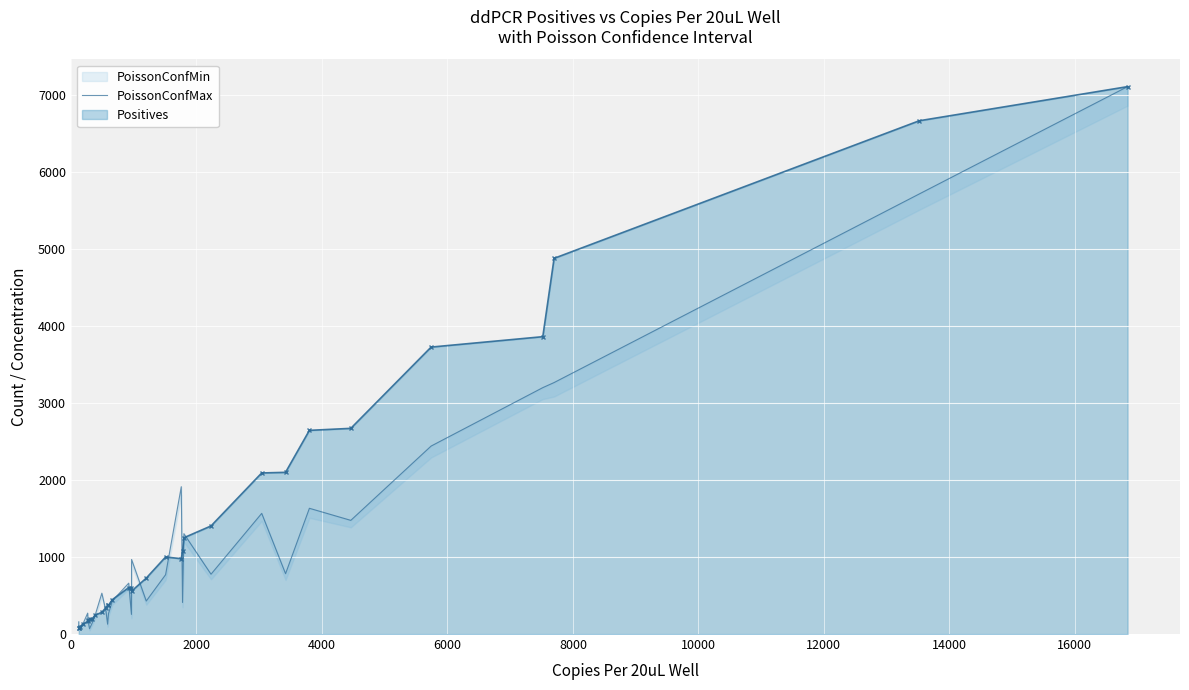

What is the smallest value displayed?

63.5